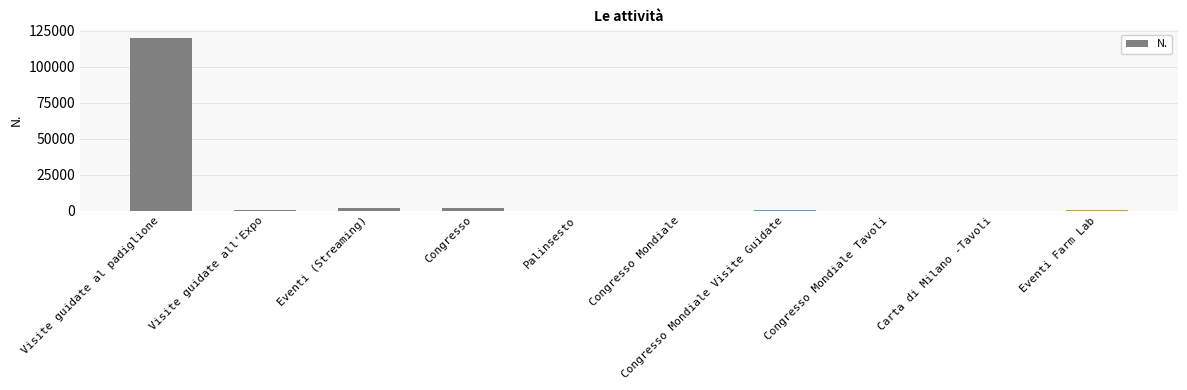

At which category does the chart reach its peak across all series?

Visite guidate al padiglione